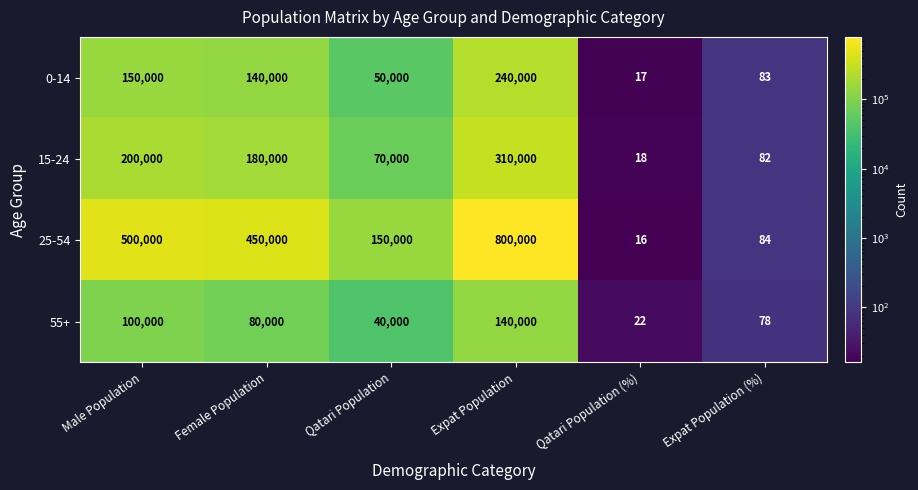

What is the spread (max minus min) of values at Qatari Population?

110000